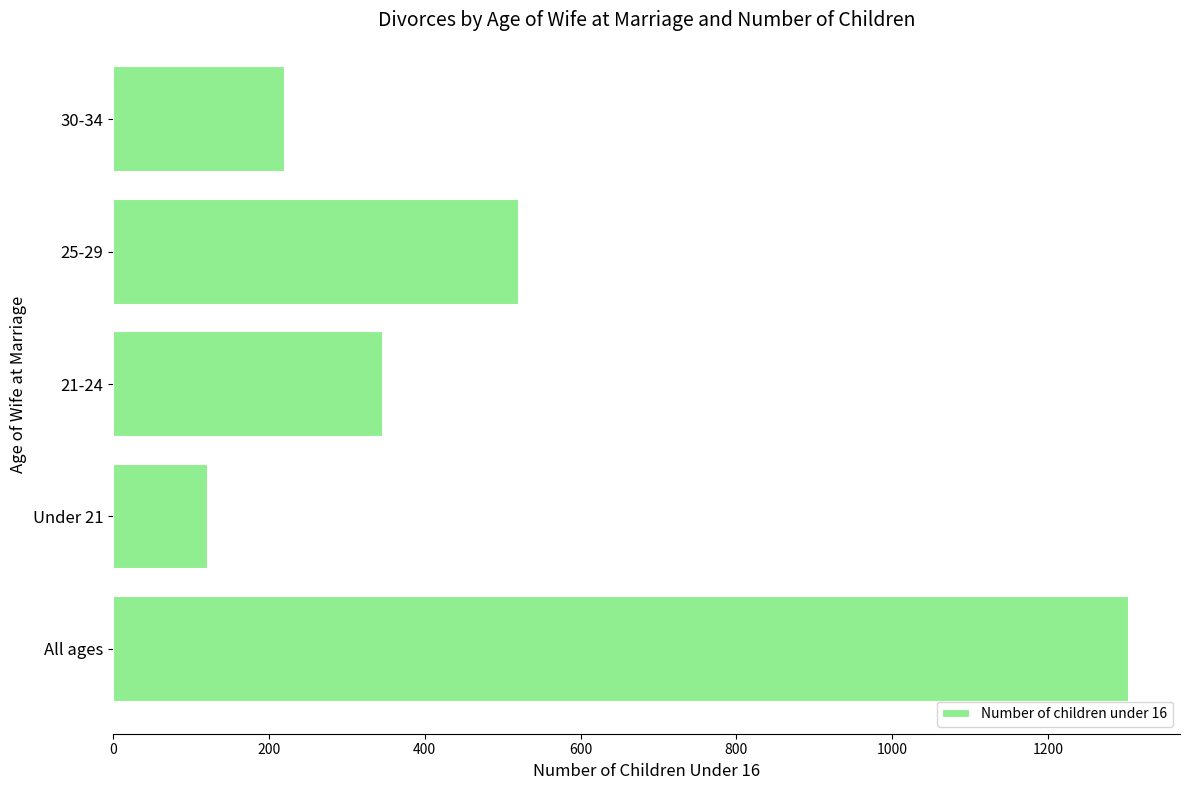

How many distinct data groups are displayed?

1